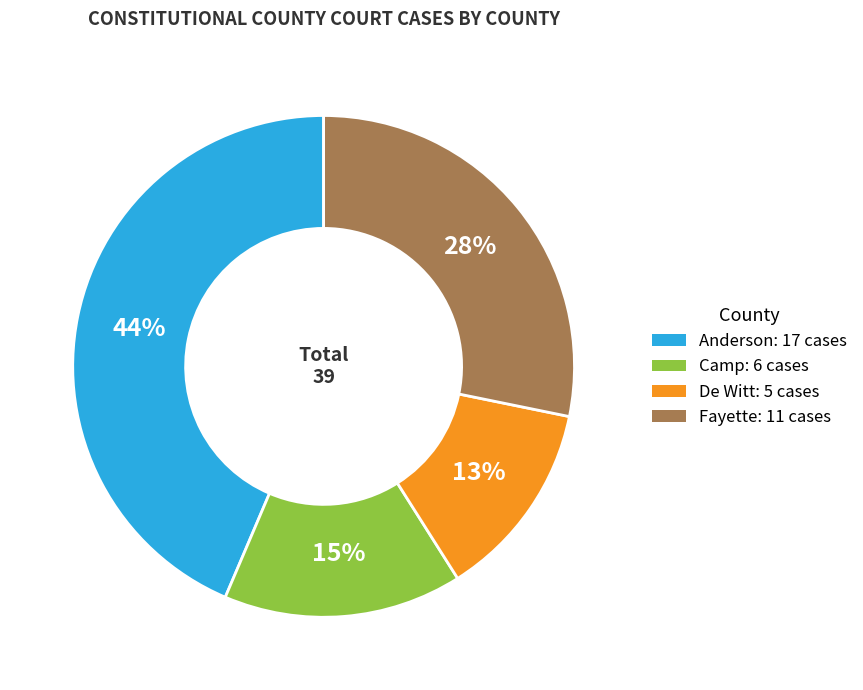

Rank the categories by value from lowest to highest.

De Witt, Camp, Fayette, Anderson